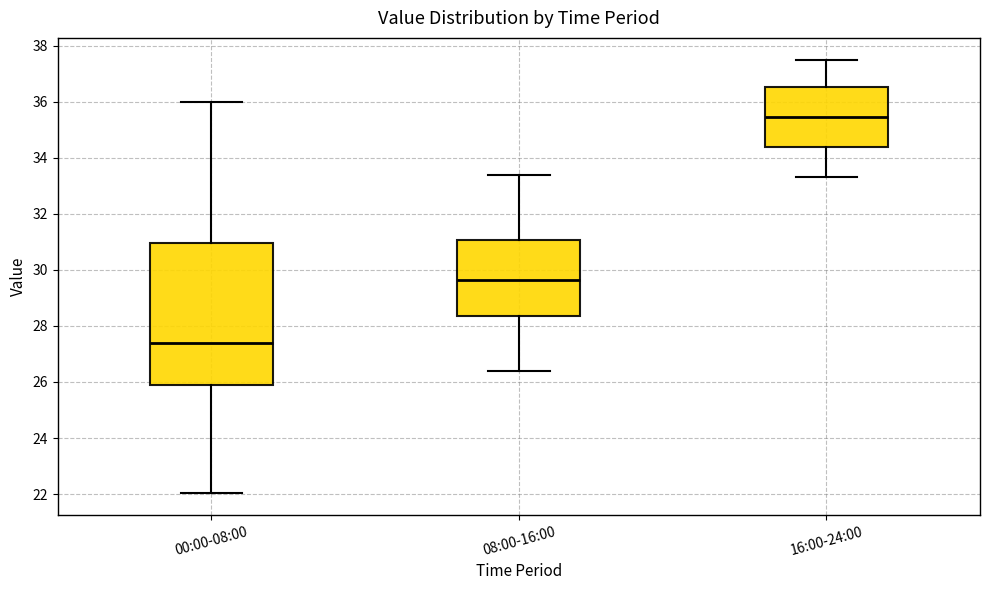

Where does the median line of the box for 00:00-08:00 sit on the y-axis? The values are not printed on the chart, so give them approximately, as read against the axis.

27.4